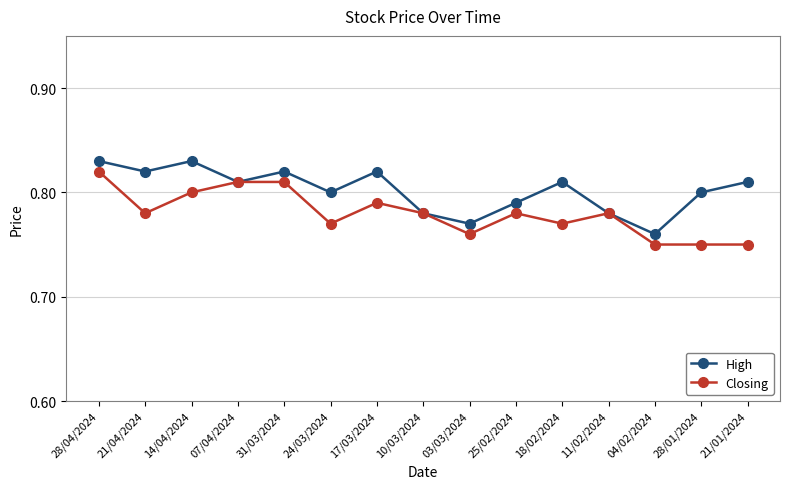

What position from the right is 07/04/2024?

12